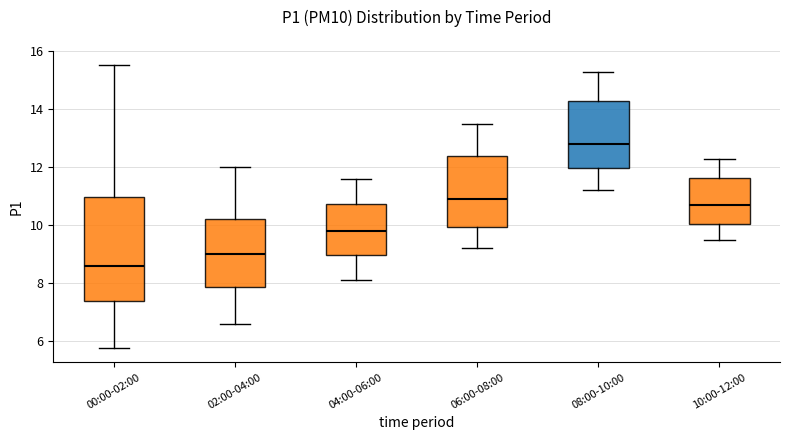

Where does the median line of the box for 00:00-02:00 sit on the y-axis? The values are not printed on the chart, so give them approximately, as read against the axis.

8.6